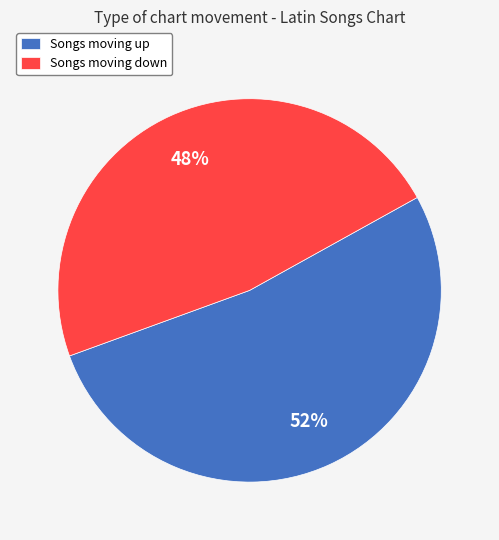

Which slice represents more than half of the pie?

Songs moving up